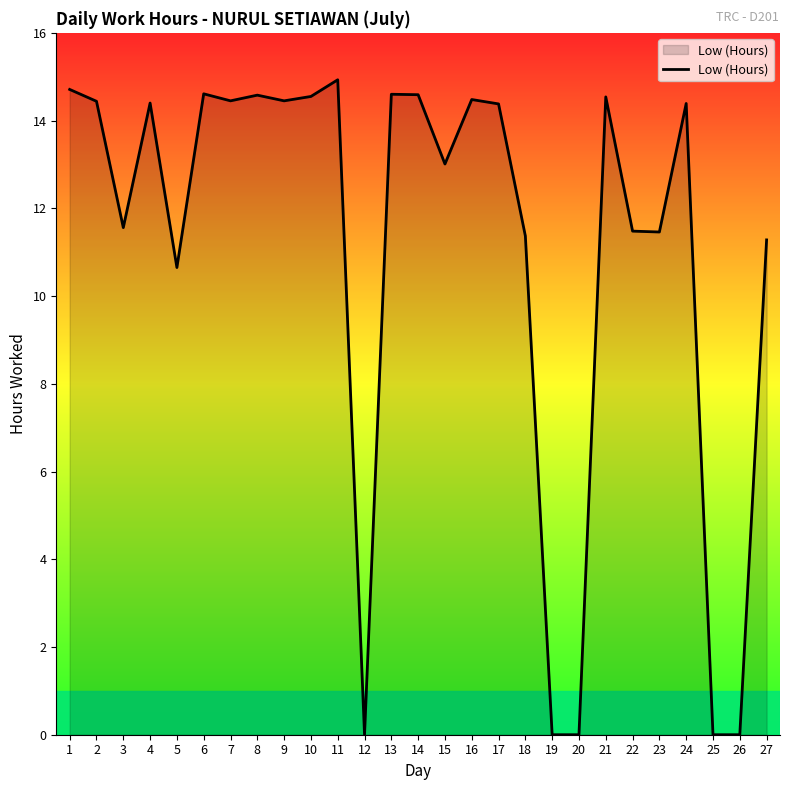

True or false: the data shows 14.6 at 10.

True